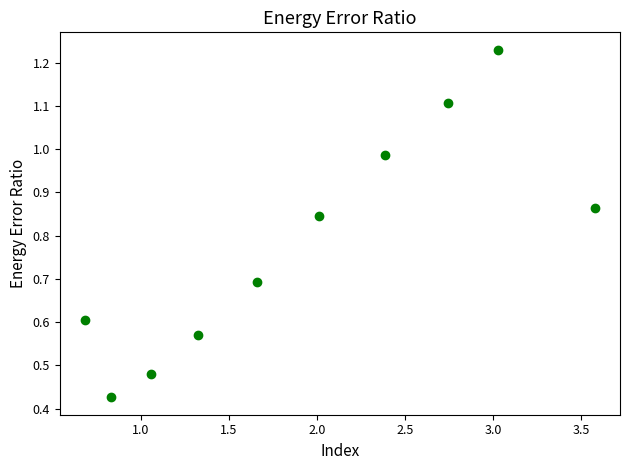

What is the range of X values (max minus min)?

2.9